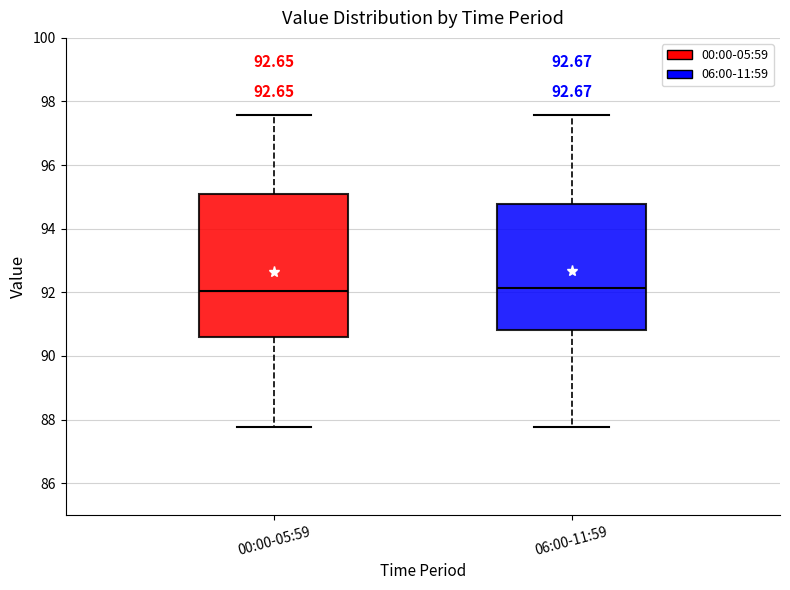

Reading left to right, transcribe this box plot: for each box, give where its median line is, the range the box spans, and where its two whiskers end, as read against the y-axis. The values are not printed on the chart, so give them approximately, as read against the axis.

00:00-05:59: median 92.0, box 90.6 to 95.0, whiskers 87.8 to 97.6
06:00-11:59: median 92.2, box 90.8 to 94.8, whiskers 87.8 to 97.6